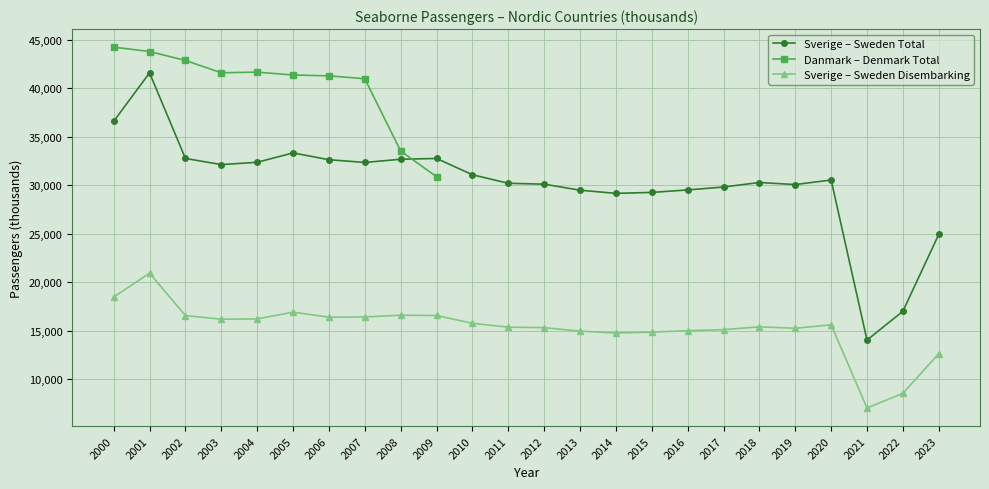

Is it true that Sverige – Sweden Disembarking equals 12614 at 2023?

True